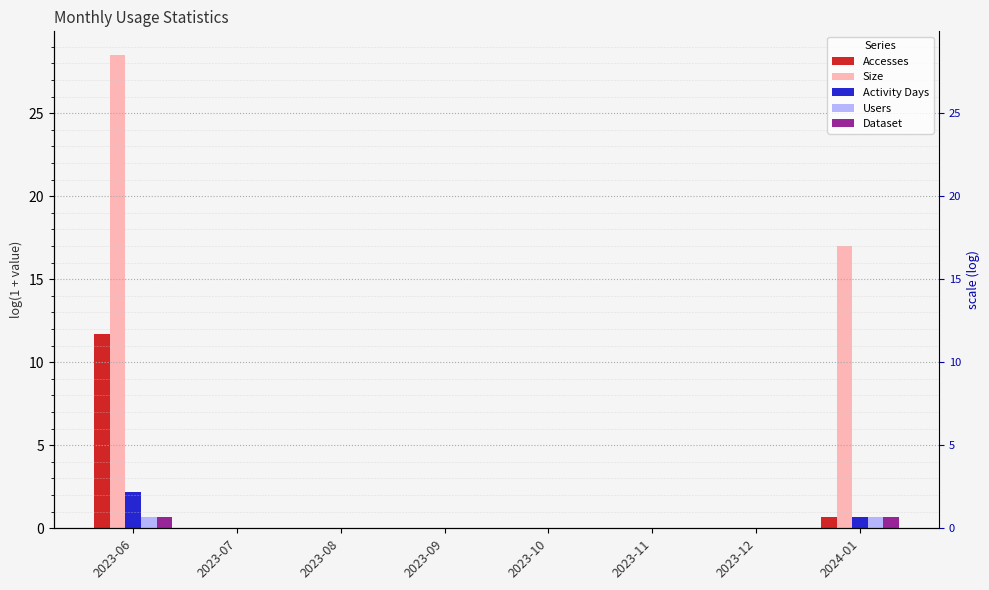

What is the average value of the Accesses series?

1.6